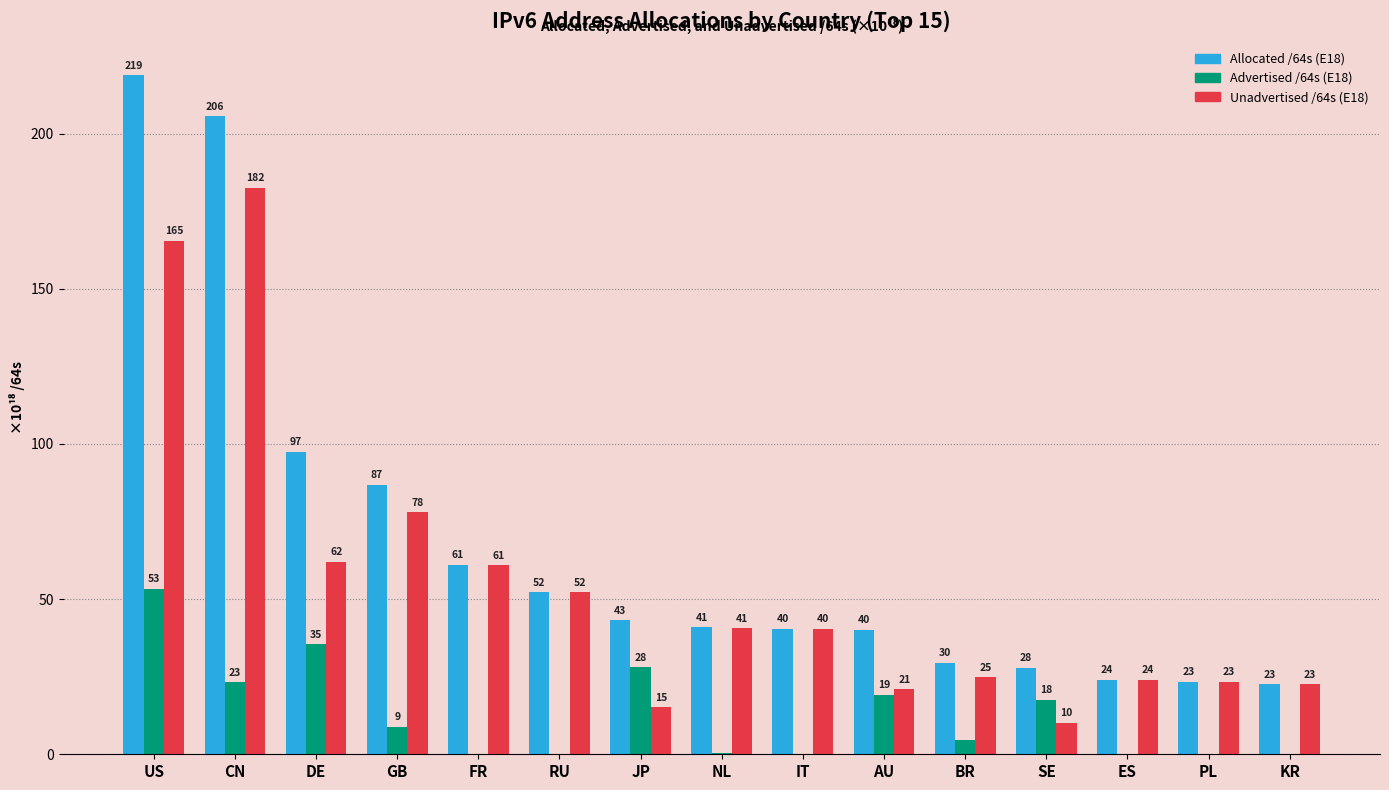

Is the value of Unadvertised /64s (E18) at BR greater than the value of Advertised /64s (E18) at PL?

Yes